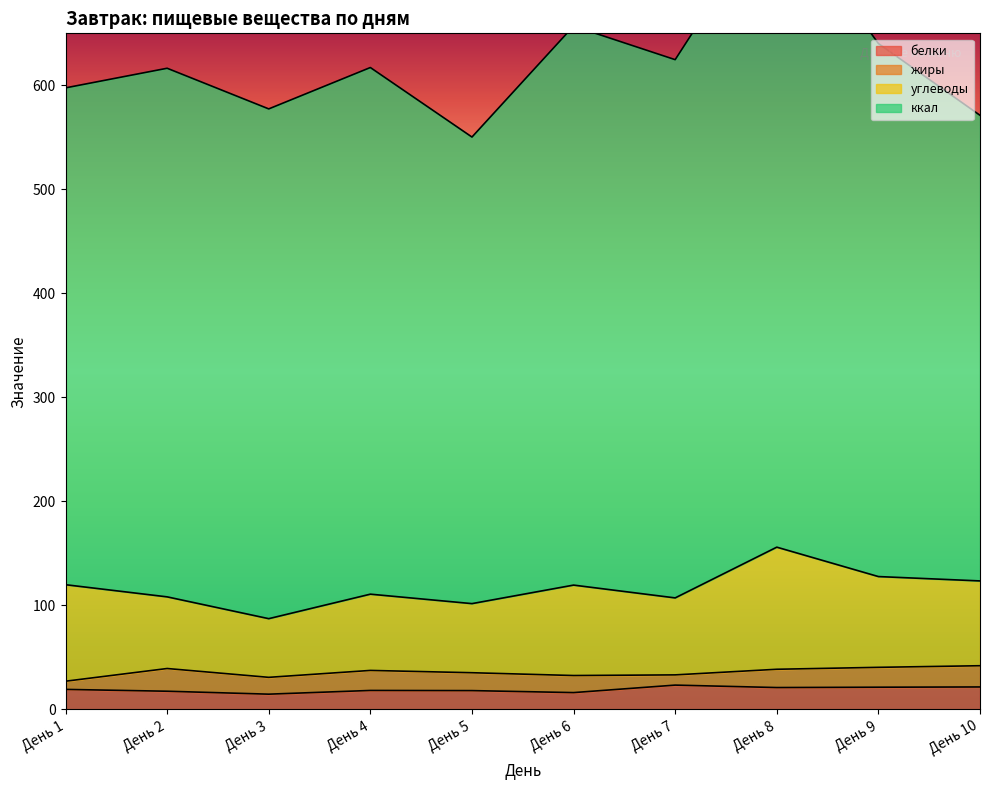

Reading left to right, extract all data points from this chart.

белки: 19.1	17.4	14.5	18.1	18.0	16.1	23.2	20.9	21.2	21.5
жиры: 7.9	21.9	16.2	19.3	17.2	16.4	9.8	17.6	19.1	20.4
углеводы: 92.8	68.9	56.4	73.3	66.5	87.0	74.0	117.4	87.3	81.5
ккал: 477.8	508.3	490.2	506.4	448.7	537.5	517.6	620.2	512.6	447.7